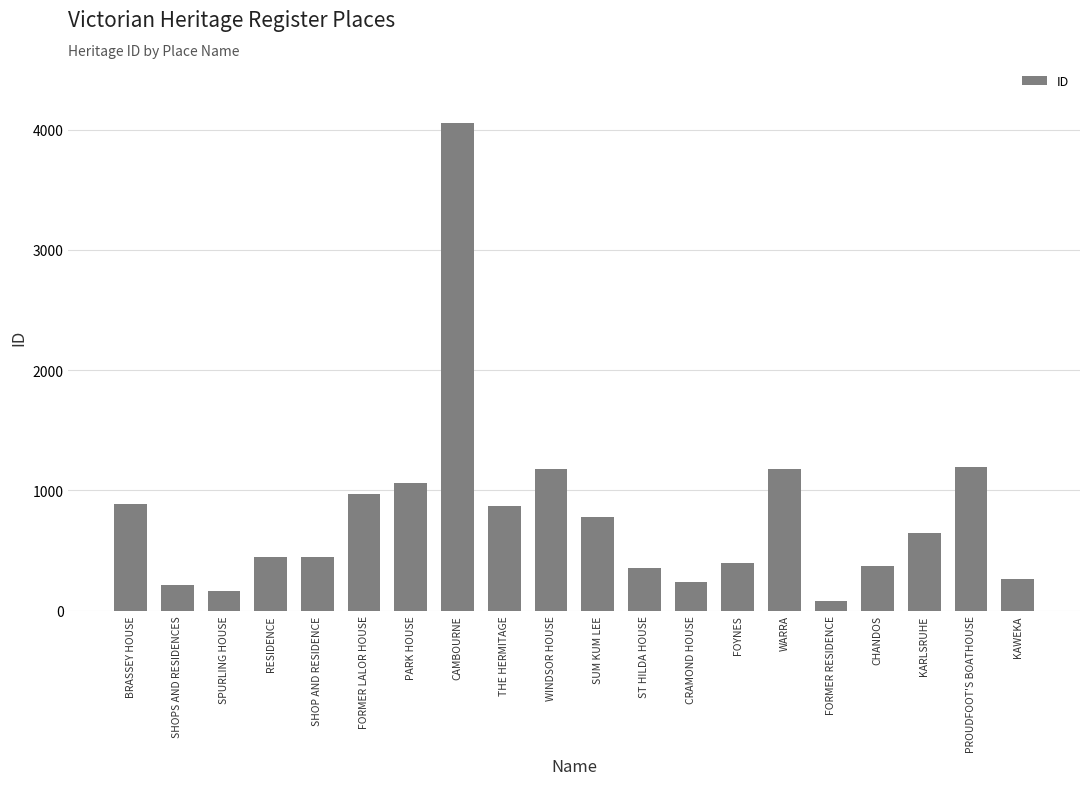

What is the difference between the maximum and minimum values?

3979